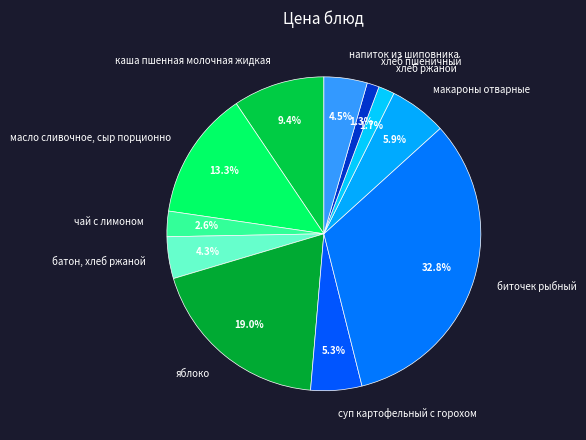

How much of the chart is everything except биточек рыбный?

67.2%